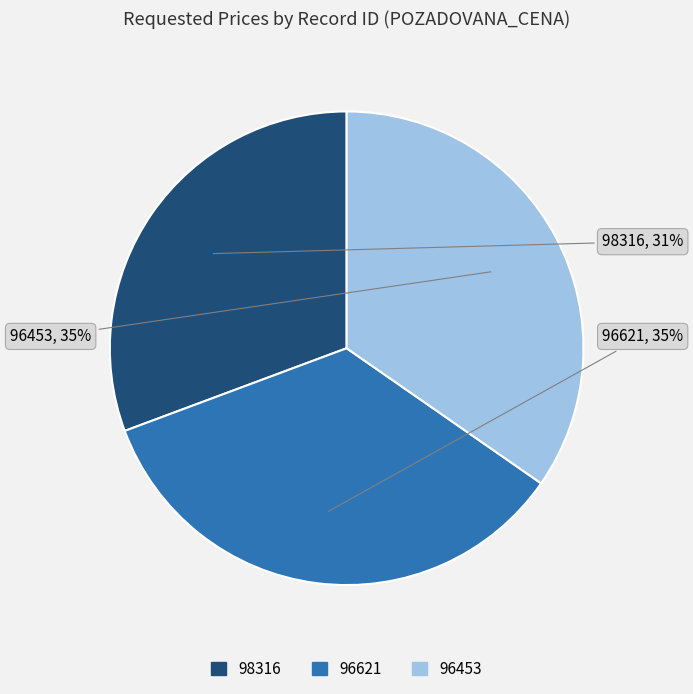

How many slices are in this pie chart?

3